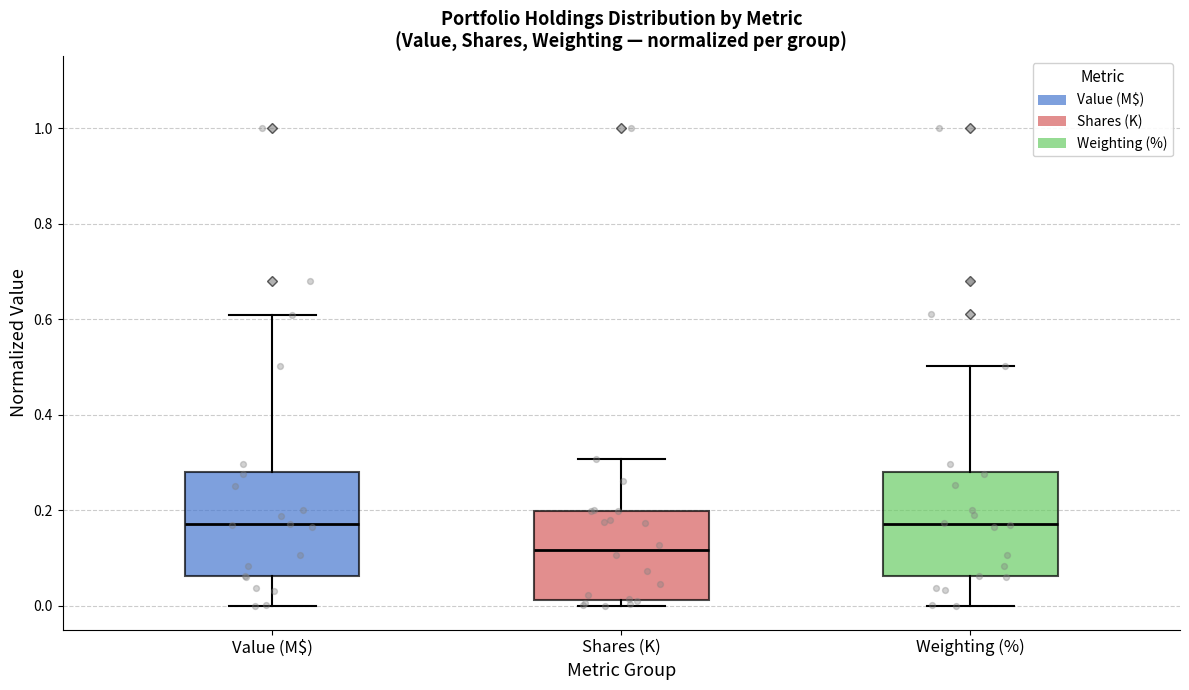

Reading left to right, read every box against the y-axis: the position of its median line, the range the box covers, and the ends of its whiskers. The values are not printed on the chart, so give them approximately, as read against the axis.

Value (M$): median 0.16, box 0.06 to 0.28, whiskers 0.00 to 0.60
Shares (K): median 0.12, box 0.02 to 0.20, whiskers 0.00 to 0.30
Weighting (%): median 0.18, box 0.06 to 0.28, whiskers 0.00 to 0.50